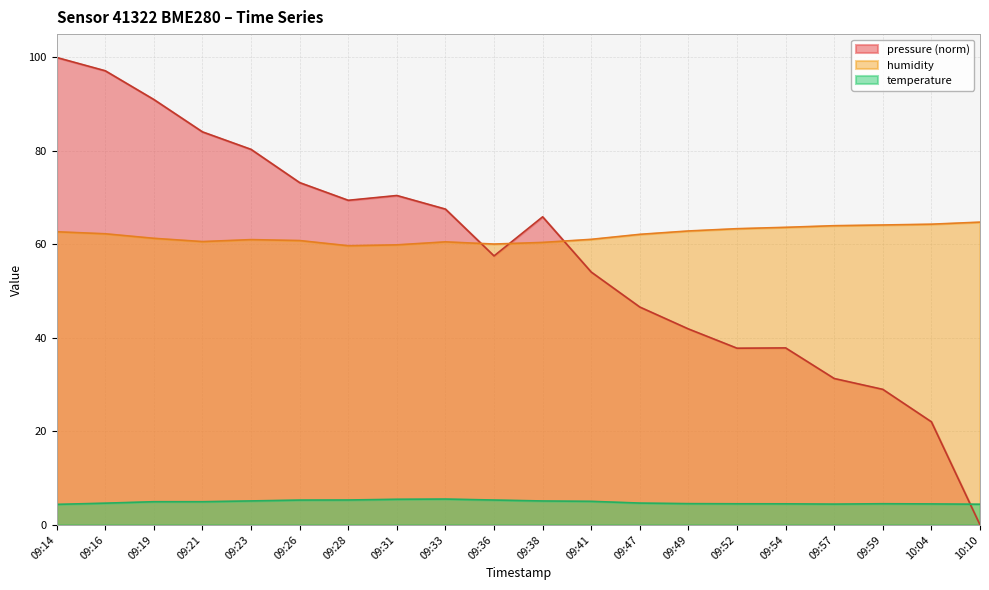

Is it true that pressure equals 97.5 at 09:31?

False